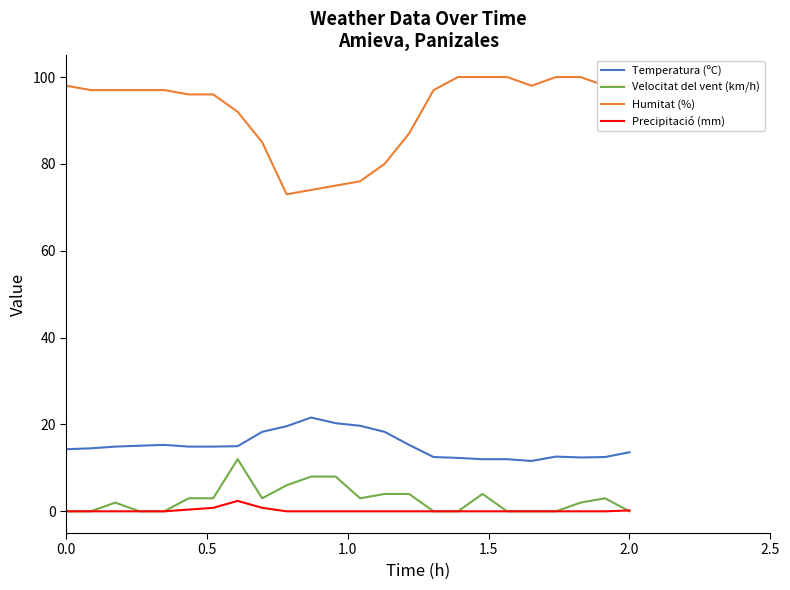

Which series has the largest total across all categories?

Humitat (%)